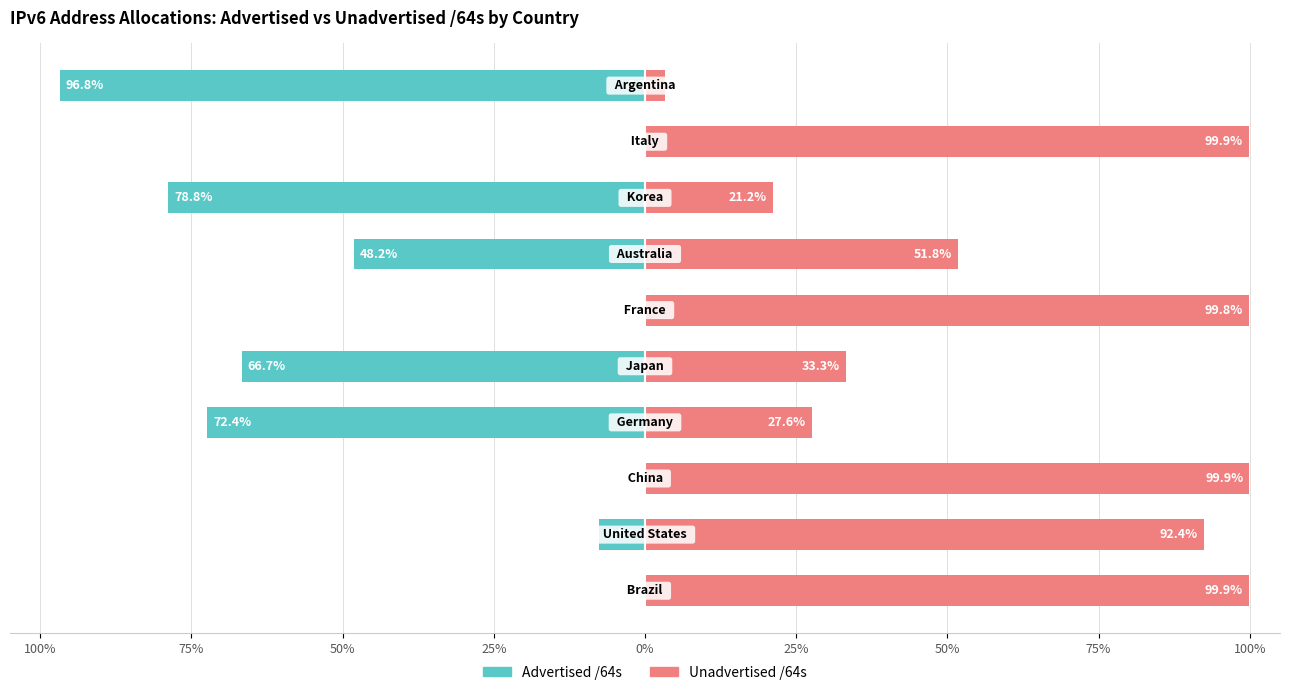

Rank the series by their maximum value, from highest to lowest.

Unadvertised /64s, Advertised /64s